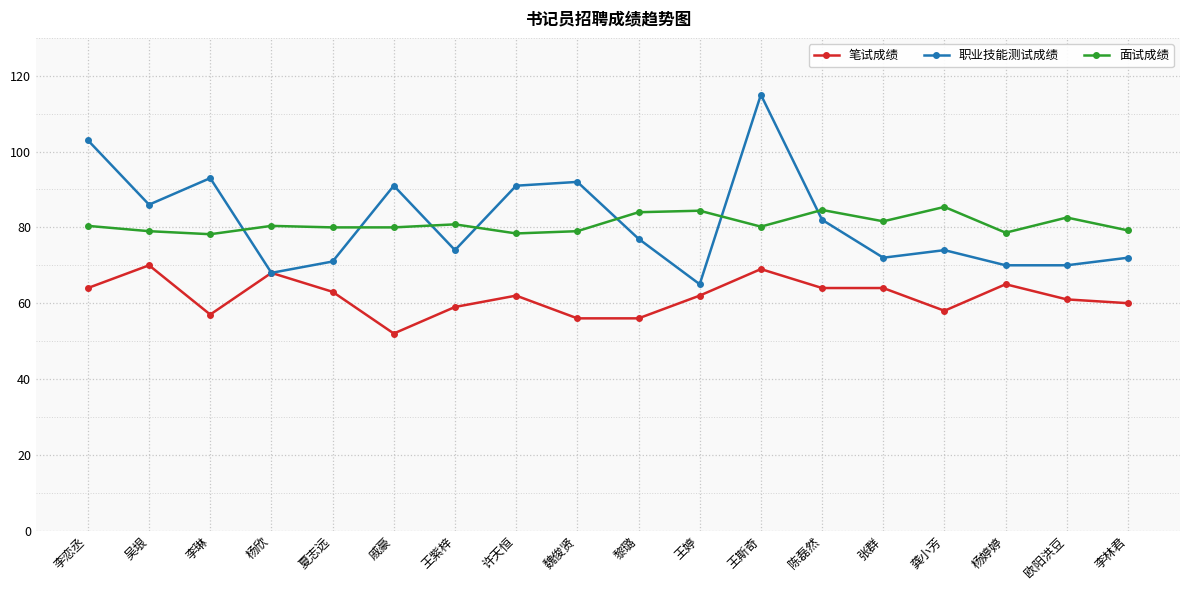

Rank the series by their maximum value, from highest to lowest.

职业技能测试成绩, 面试成绩, 笔试成绩